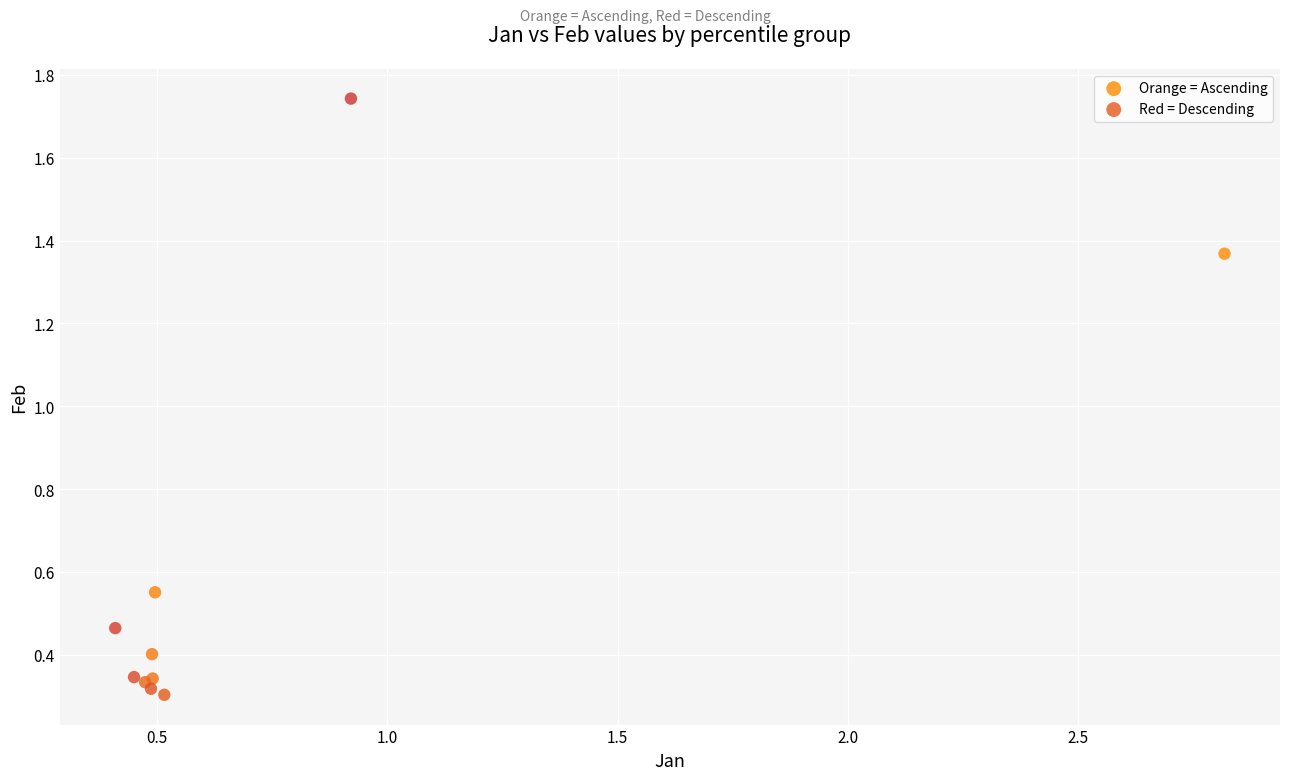

Which series reaches the maximum Y coordinate?

Red = Descending